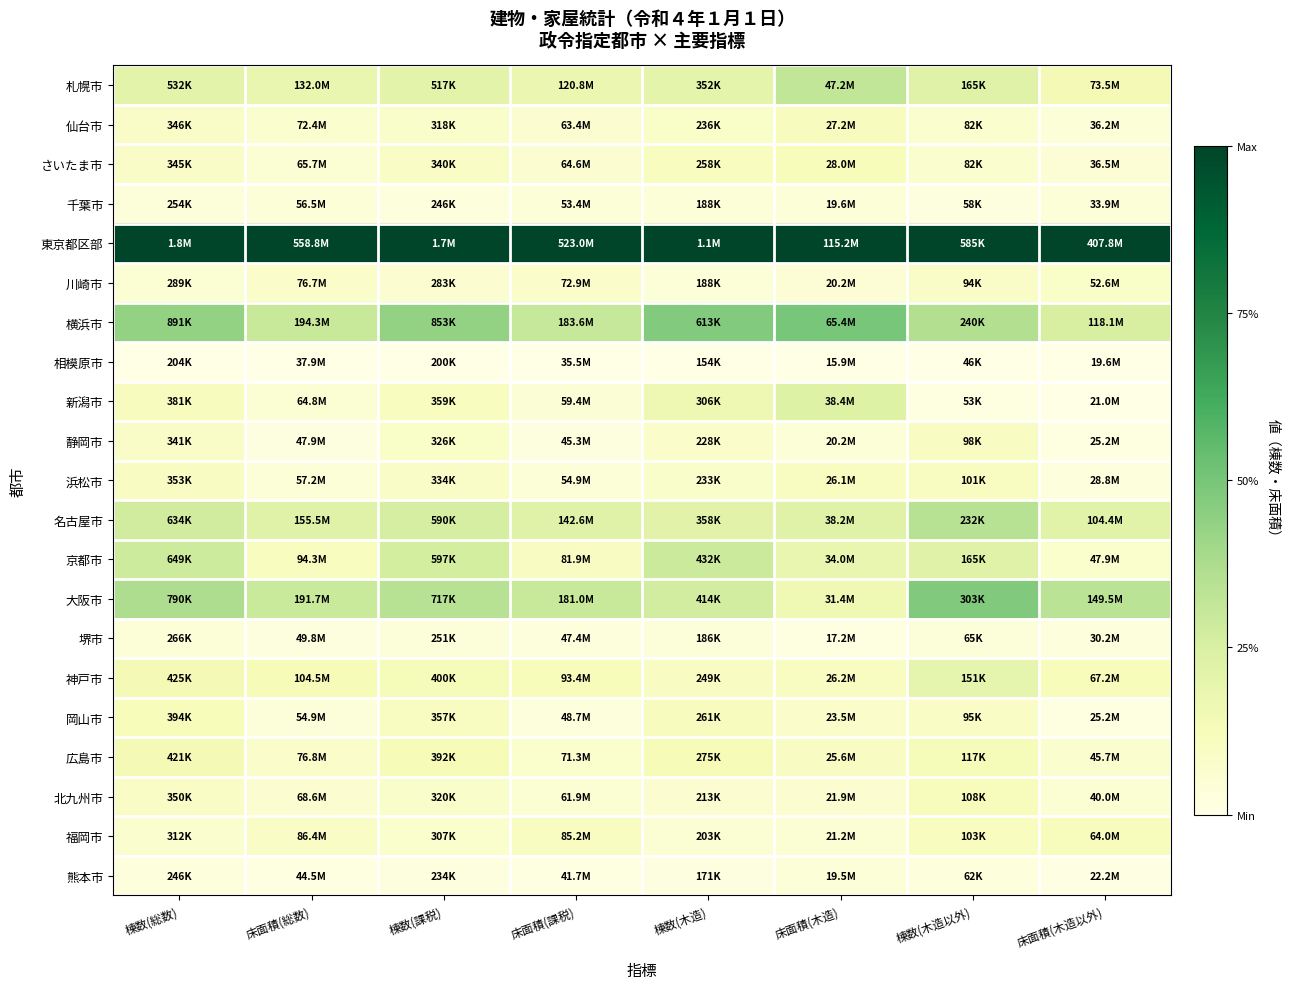

Reading left to right, list all the values displayed in this chart.

札幌市: 棟数(総数)=0.2	床面積(総数)=0.2	棟数(課税)=0.2	床面積(課税)=0.2	棟数(木造)=0.2	床面積(木造)=0.3	棟数(木造以外)=0.2	床面積(木造以外)=0.1
仙台市: 棟数(総数)=0.1	床面積(総数)=0.1	棟数(課税)=0.1	床面積(課税)=0.1	棟数(木造)=0.1	床面積(木造)=0.1	棟数(木造以外)=0.1	床面積(木造以外)=0.0
さいたま市: 棟数(総数)=0.1	床面積(総数)=0.1	棟数(課税)=0.1	床面積(課税)=0.1	棟数(木造)=0.1	床面積(木造)=0.1	棟数(木造以外)=0.1	床面積(木造以外)=0.0
千葉市: 棟数(総数)=0.0	床面積(総数)=0.0	棟数(課税)=0.0	床面積(課税)=0.0	棟数(木造)=0.0	床面積(木造)=0.0	棟数(木造以外)=0.0	床面積(木造以外)=0.0
東京都区部: 棟数(総数)=1.0	床面積(総数)=1.0	棟数(課税)=1.0	床面積(課税)=1.0	棟数(木造)=1.0	床面積(木造)=1.0	棟数(木造以外)=1.0	床面積(木造以外)=1.0
川崎市: 棟数(総数)=0.1	床面積(総数)=0.1	棟数(課税)=0.1	床面積(課税)=0.1	棟数(木造)=0.0	床面積(木造)=0.0	棟数(木造以外)=0.1	床面積(木造以外)=0.1
横浜市: 棟数(総数)=0.4	床面積(総数)=0.3	棟数(課税)=0.4	床面積(課税)=0.3	棟数(木造)=0.5	床面積(木造)=0.5	棟数(木造以外)=0.4	床面積(木造以外)=0.3
相模原市: 棟数(総数)=0.0	床面積(総数)=0.0	棟数(課税)=0.0	床面積(課税)=0.0	棟数(木造)=0.0	床面積(木造)=0.0	棟数(木造以外)=0.0	床面積(木造以外)=0.0
新潟市: 棟数(総数)=0.1	床面積(総数)=0.1	棟数(課税)=0.1	床面積(課税)=0.0	棟数(木造)=0.2	床面積(木造)=0.2	棟数(木造以外)=0.0	床面積(木造以外)=0.0
静岡市: 棟数(総数)=0.1	床面積(総数)=0.0	棟数(課税)=0.1	床面積(課税)=0.0	棟数(木造)=0.1	床面積(木造)=0.0	棟数(木造以外)=0.1	床面積(木造以外)=0.0
浜松市: 棟数(総数)=0.1	床面積(総数)=0.0	棟数(課税)=0.1	床面積(課税)=0.0	棟数(木造)=0.1	床面積(木造)=0.1	棟数(木造以外)=0.1	床面積(木造以外)=0.0
名古屋市: 棟数(総数)=0.3	床面積(総数)=0.2	棟数(課税)=0.3	床面積(課税)=0.2	棟数(木造)=0.2	床面積(木造)=0.2	棟数(木造以外)=0.3	床面積(木造以外)=0.2
京都市: 棟数(総数)=0.3	床面積(総数)=0.1	棟数(課税)=0.3	床面積(課税)=0.1	棟数(木造)=0.3	床面積(木造)=0.2	棟数(木造以外)=0.2	床面積(木造以外)=0.1
大阪市: 棟数(総数)=0.4	床面積(総数)=0.3	棟数(課税)=0.3	床面積(課税)=0.3	棟数(木造)=0.3	床面積(木造)=0.2	棟数(木造以外)=0.5	床面積(木造以外)=0.3
堺市: 棟数(総数)=0.0	床面積(総数)=0.0	棟数(課税)=0.0	床面積(課税)=0.0	棟数(木造)=0.0	床面積(木造)=0.0	棟数(木造以外)=0.0	床面積(木造以外)=0.0
神戸市: 棟数(総数)=0.1	床面積(総数)=0.1	棟数(課税)=0.1	床面積(課税)=0.1	棟数(木造)=0.1	床面積(木造)=0.1	棟数(木造以外)=0.2	床面積(木造以外)=0.1
岡山市: 棟数(総数)=0.1	床面積(総数)=0.0	棟数(課税)=0.1	床面積(課税)=0.0	棟数(木造)=0.1	床面積(木造)=0.1	棟数(木造以外)=0.1	床面積(木造以外)=0.0
広島市: 棟数(総数)=0.1	床面積(総数)=0.1	棟数(課税)=0.1	床面積(課税)=0.1	棟数(木造)=0.1	床面積(木造)=0.1	棟数(木造以外)=0.1	床面積(木造以外)=0.1
北九州市: 棟数(総数)=0.1	床面積(総数)=0.1	棟数(課税)=0.1	床面積(課税)=0.1	棟数(木造)=0.1	床面積(木造)=0.1	棟数(木造以外)=0.1	床面積(木造以外)=0.1
福岡市: 棟数(総数)=0.1	床面積(総数)=0.1	棟数(課税)=0.1	床面積(課税)=0.1	棟数(木造)=0.1	床面積(木造)=0.1	棟数(木造以外)=0.1	床面積(木造以外)=0.1
熊本市: 棟数(総数)=0.0	床面積(総数)=0.0	棟数(課税)=0.0	床面積(課税)=0.0	棟数(木造)=0.0	床面積(木造)=0.0	棟数(木造以外)=0.0	床面積(木造以外)=0.0